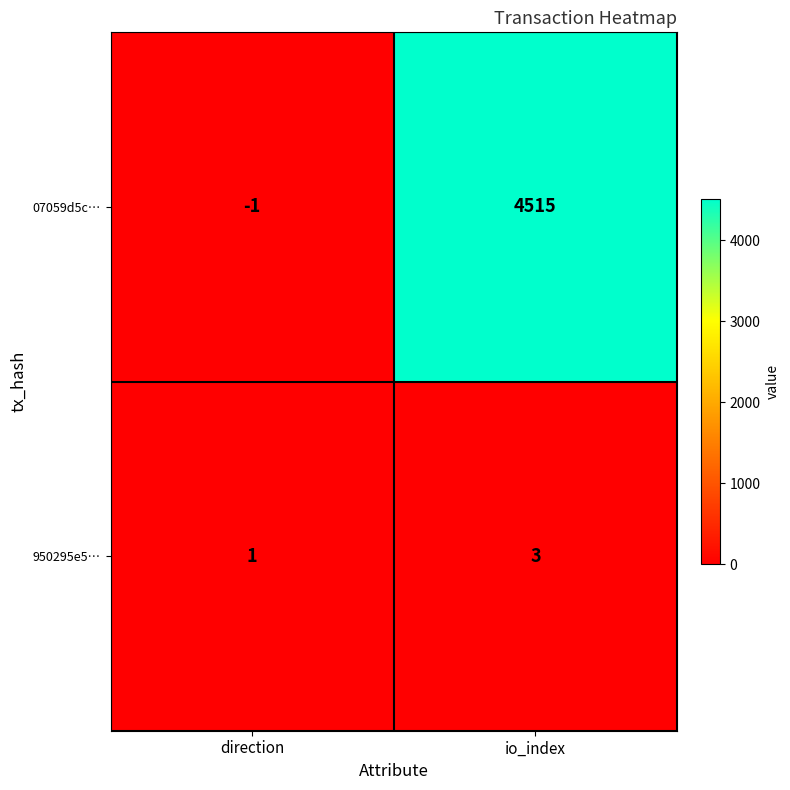

What is the spread (max minus min) of values at direction?

2